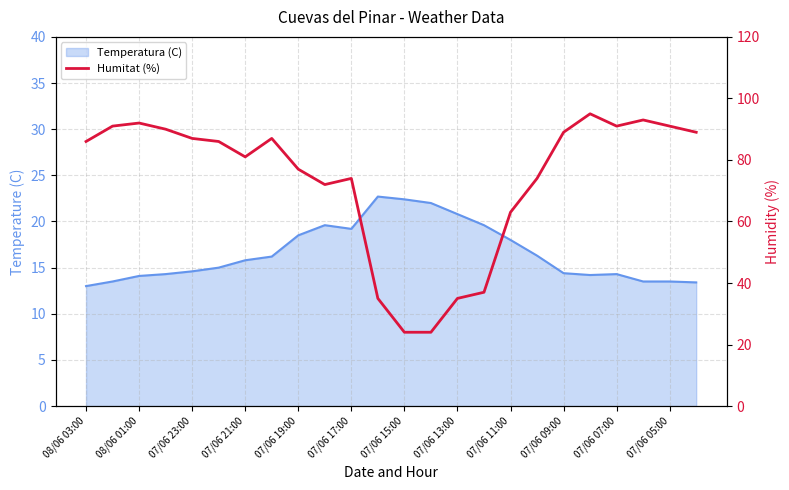

At which label does the data first exceed 86?

08/06 01:00